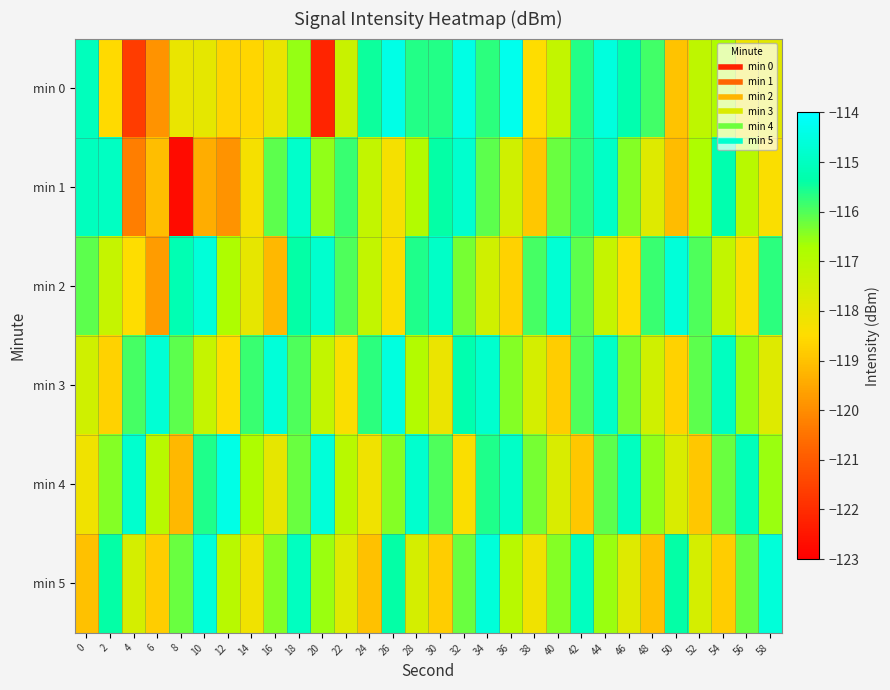

List the series in order of their peak value, highest first.

min 0, min 4, min 3, min 2, min 5, min 1